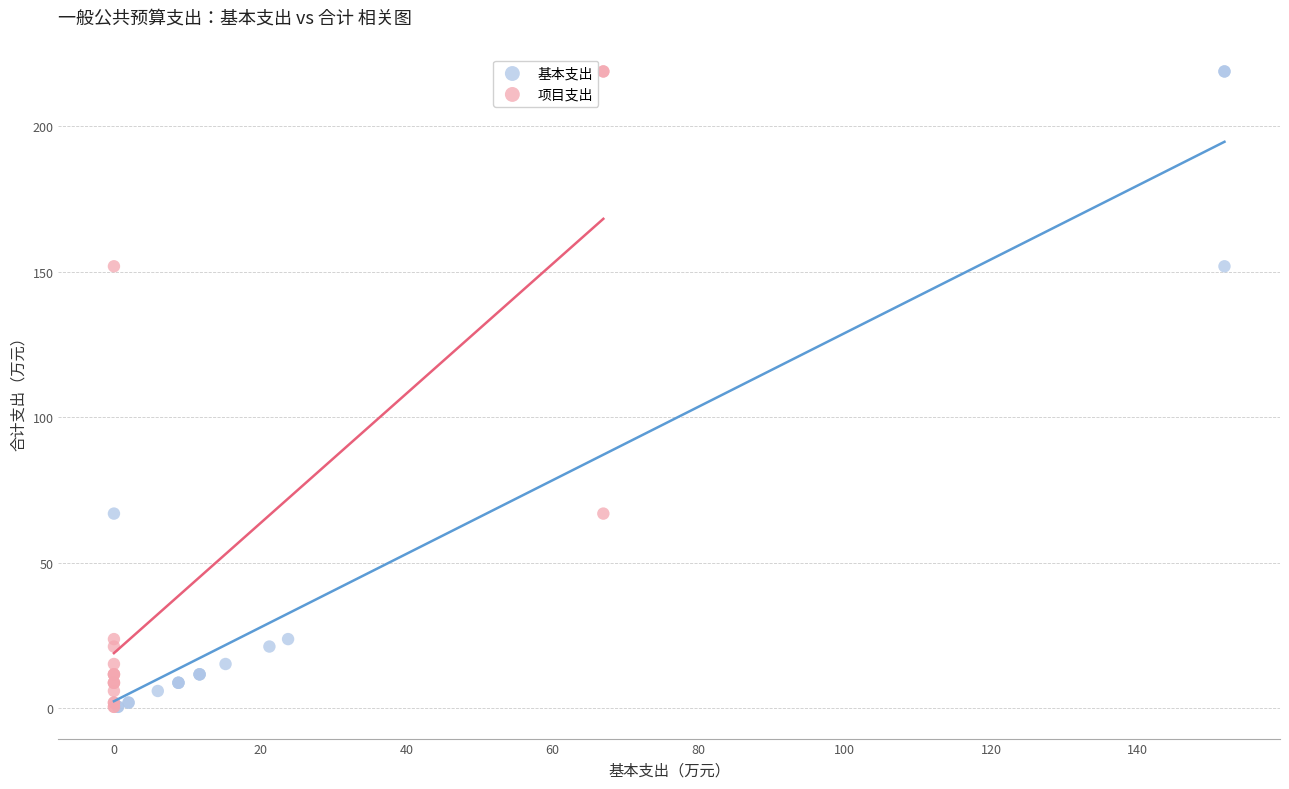

What are all the series names shown in the legend?

基本支出, 项目支出